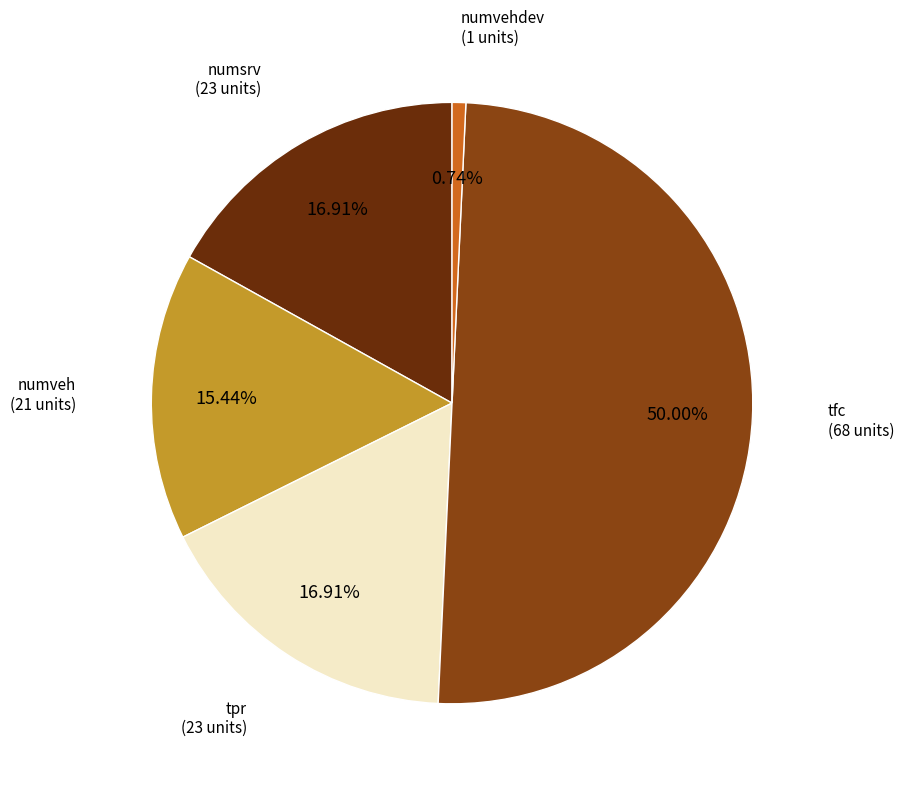

Which slice is the smallest?

numvehdev (1 units)